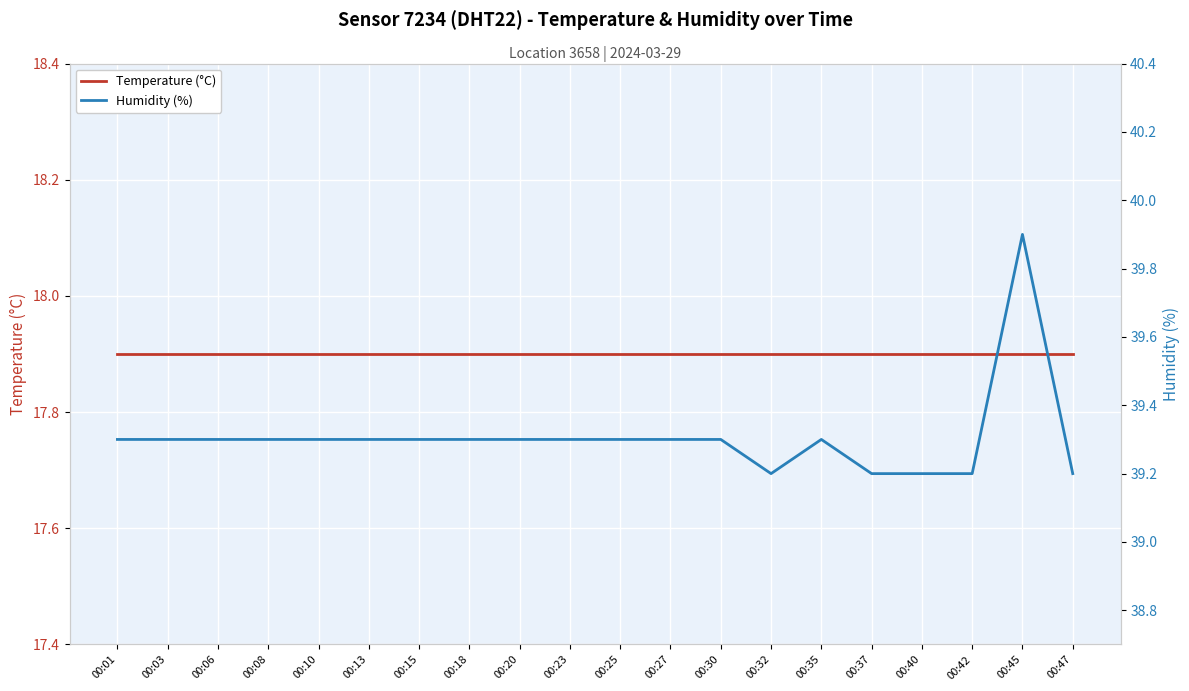

Which series has the largest total across all categories?

Humidity (%)